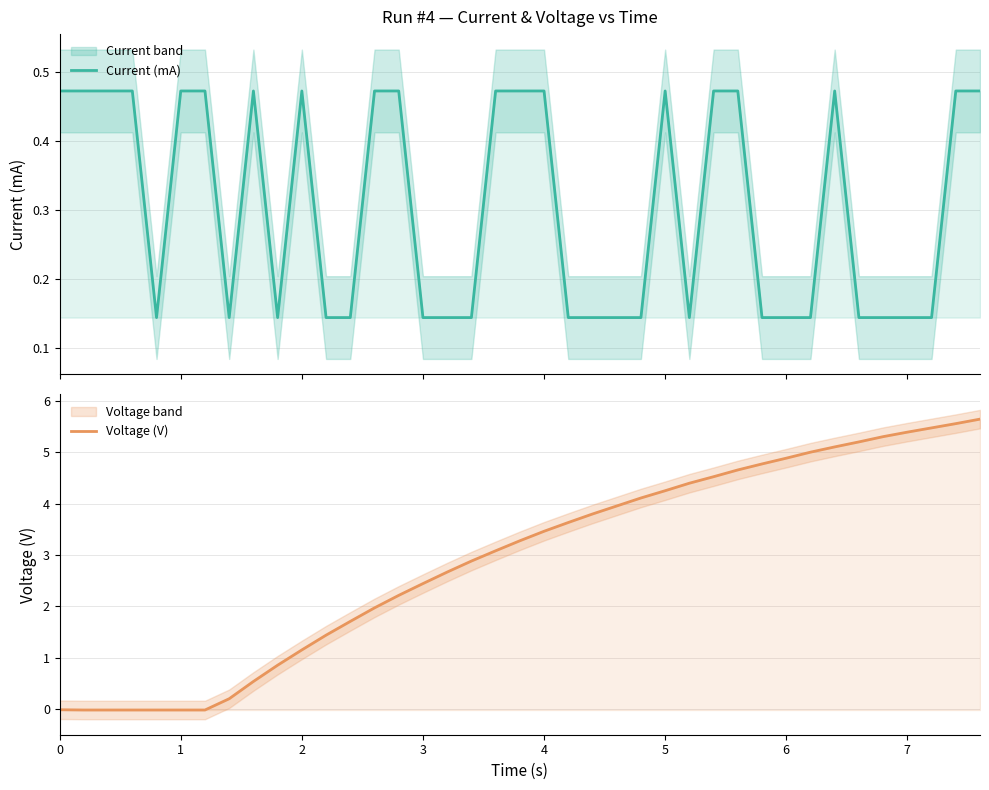

Which series ends up on top after the final intersection of Voltage (V) and Current (mA)?

Voltage (V)